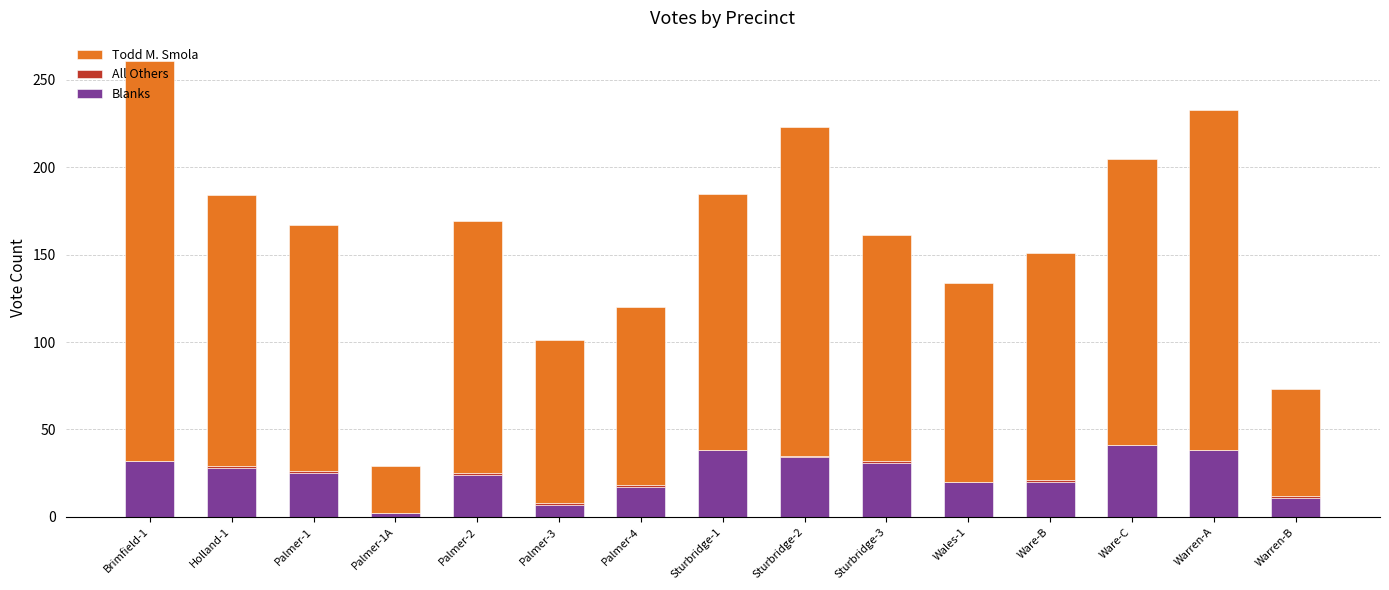

What is the sum of all Blanks values?

368